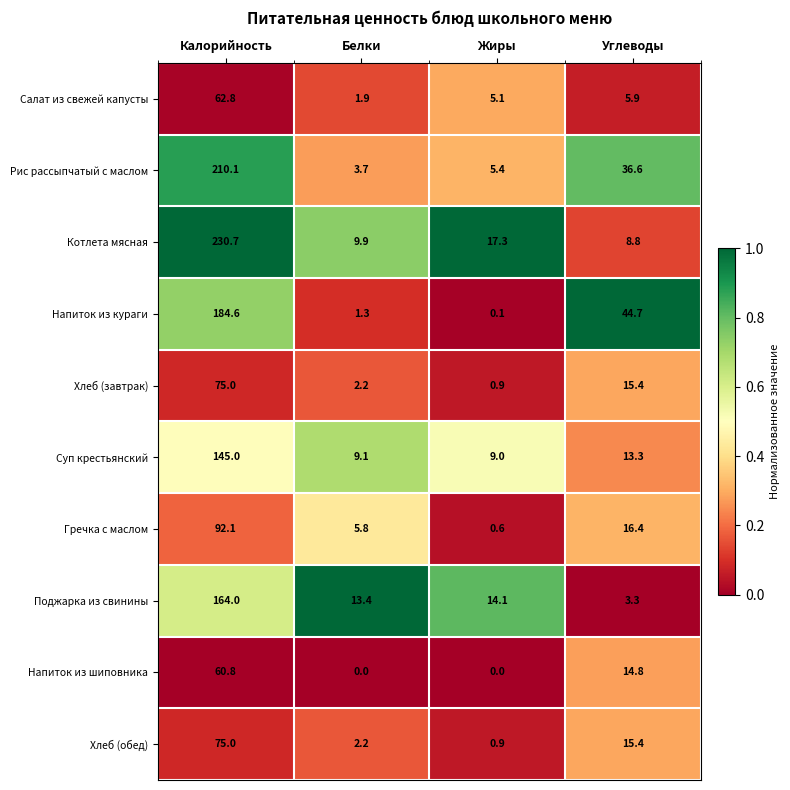

What is the maximum value shown in the chart?

230.7